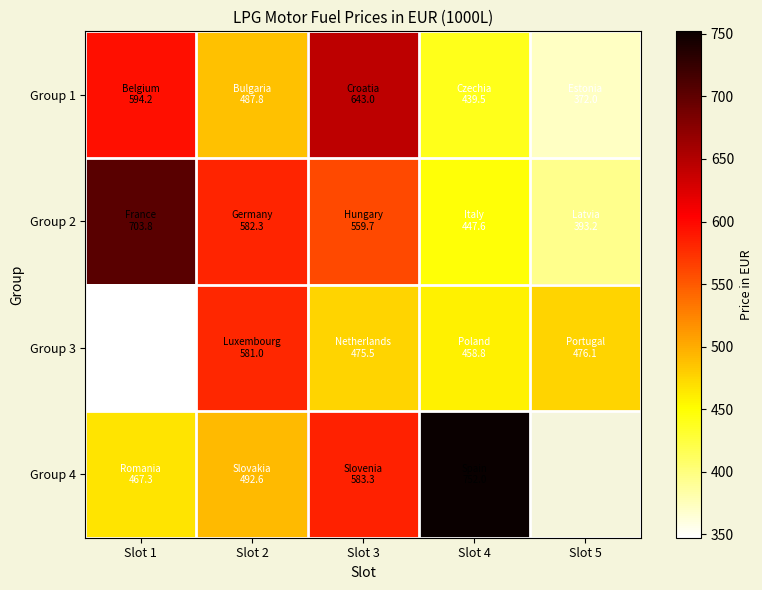

How many data points in Group 4 are less than 583?

2